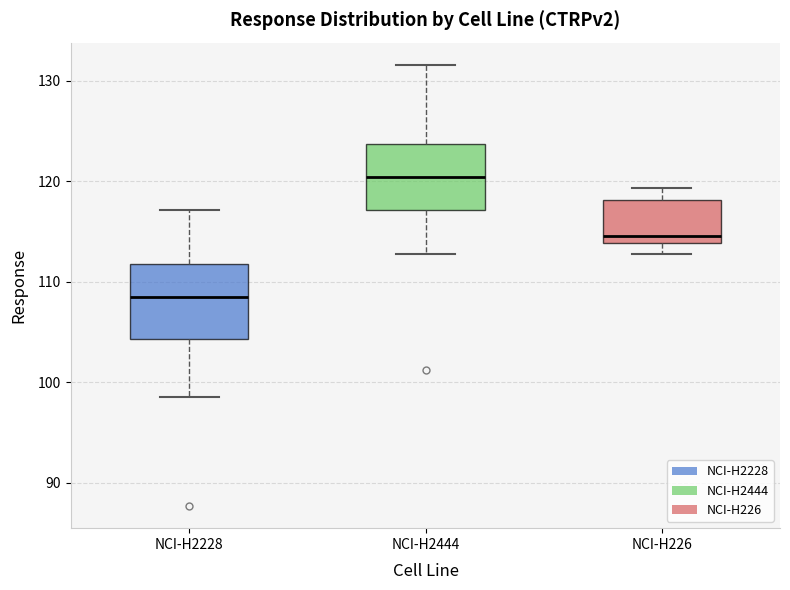

Where does the lower whisker of the box for NCI-H226 end on the y-axis? The values are not printed on the chart, so give them approximately, as read against the axis.

113